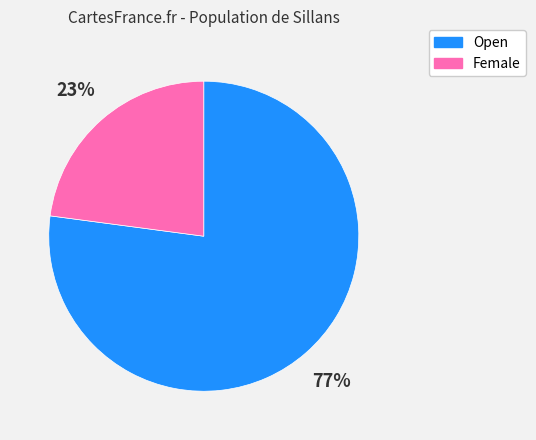

What is the majority slice?

Open